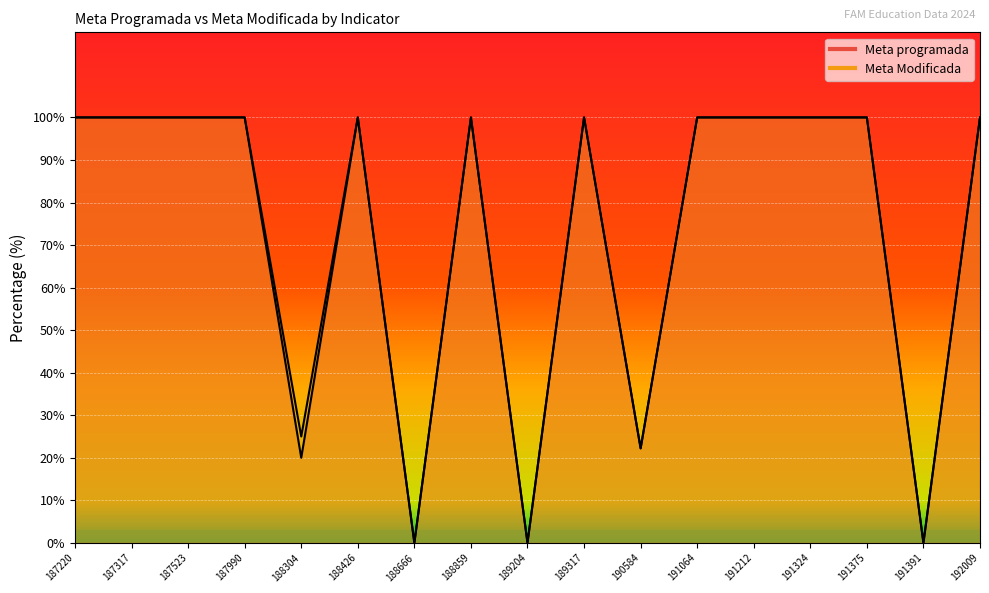

What is the maximum value shown in the chart?

100.0